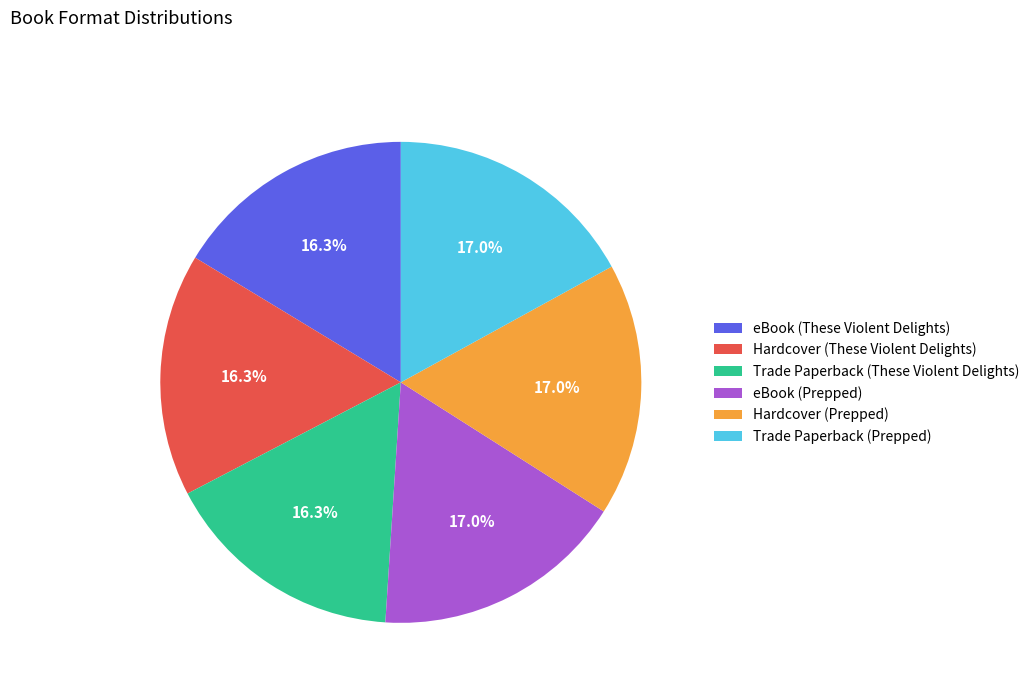

What is the total percentage of Trade Paperback (Prepped) and Hardcover (These Violent Delights)?

33.3%